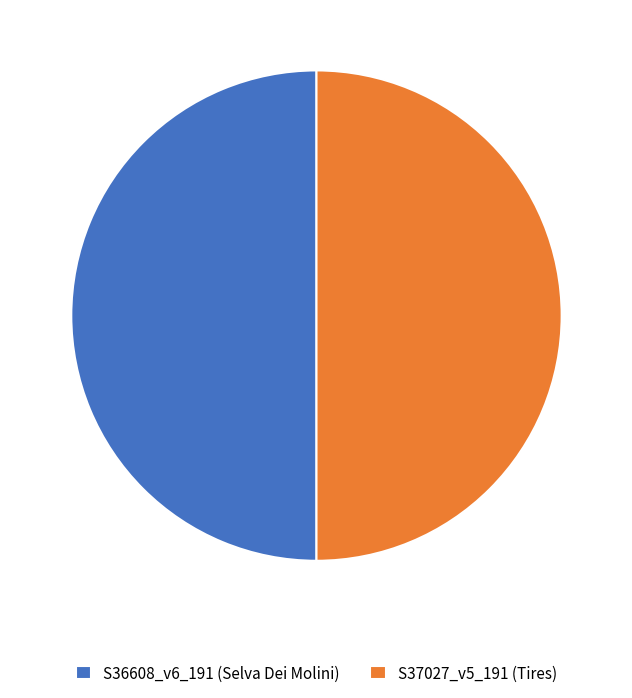

Is the sum of S36608_v6_191 (Selva Dei Molini) and S37027_v5_191 (Tires) greater than half?

Yes